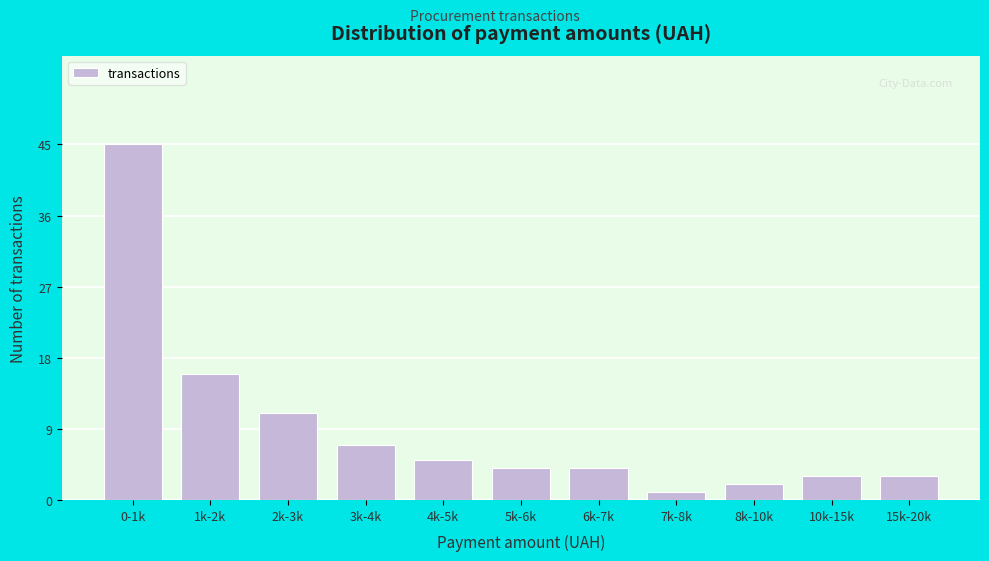

Reading left to right, transcribe all the data shown in this chart.

45	16	11	7	5	4	4	1	2	3	3